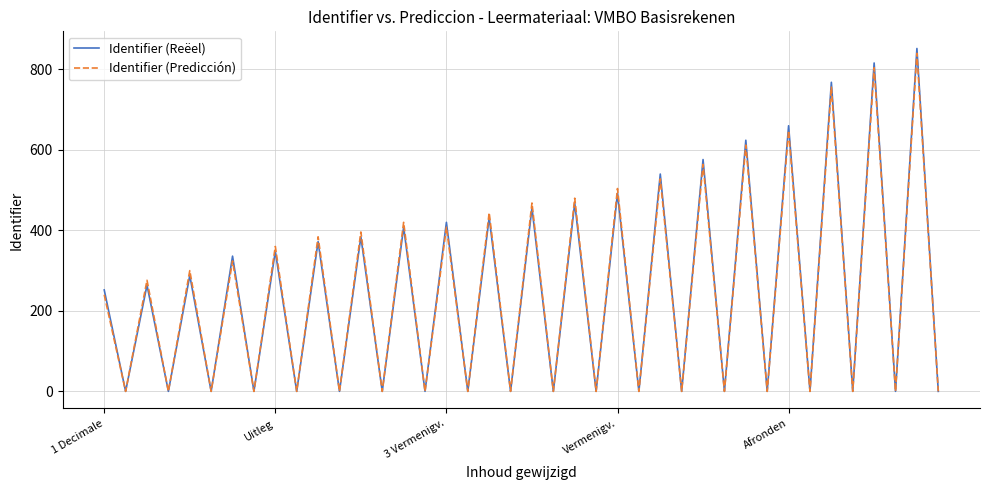

What is the maximum value for Identifier (Predicción)?

840